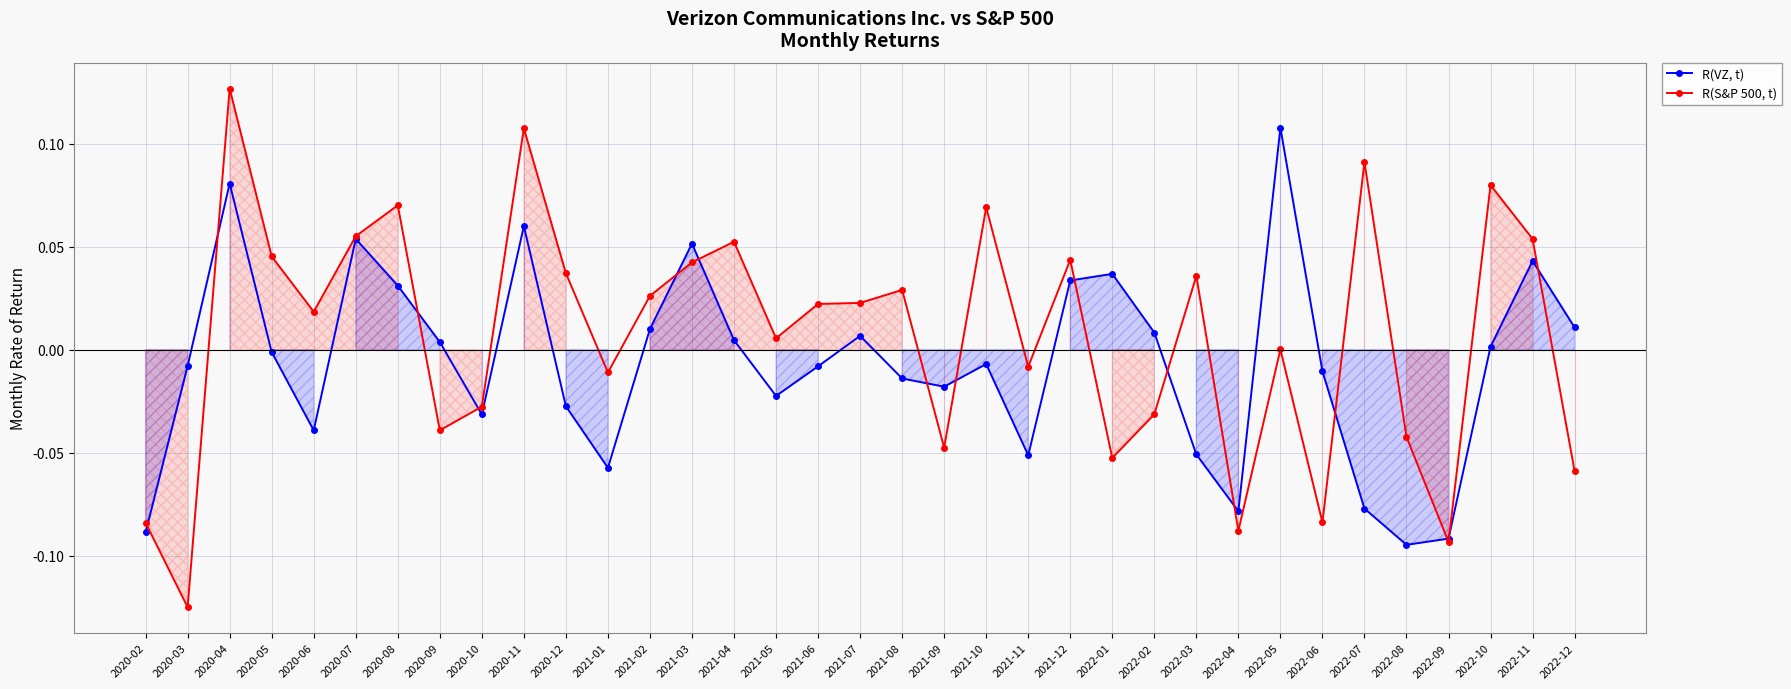

Which series ends up on top after the final intersection of R(VZ, t) and R(S&P 500, t)?

R(VZ, t)